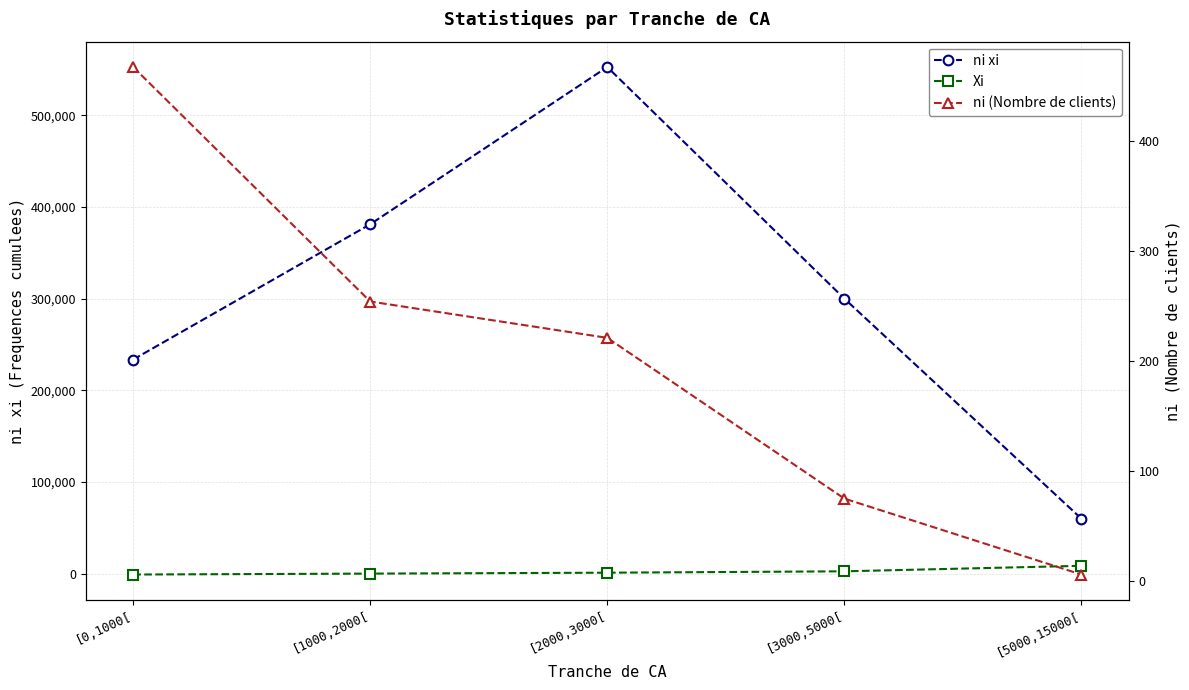

What is the minimum value shown in the chart?

-992.7